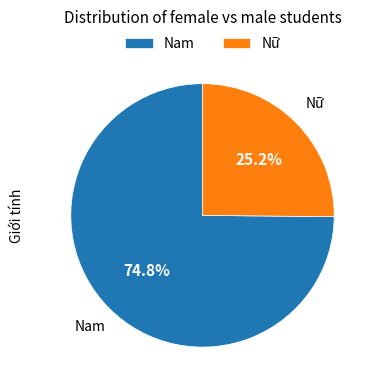

Is it true that Nam is 68% of the pie?

False